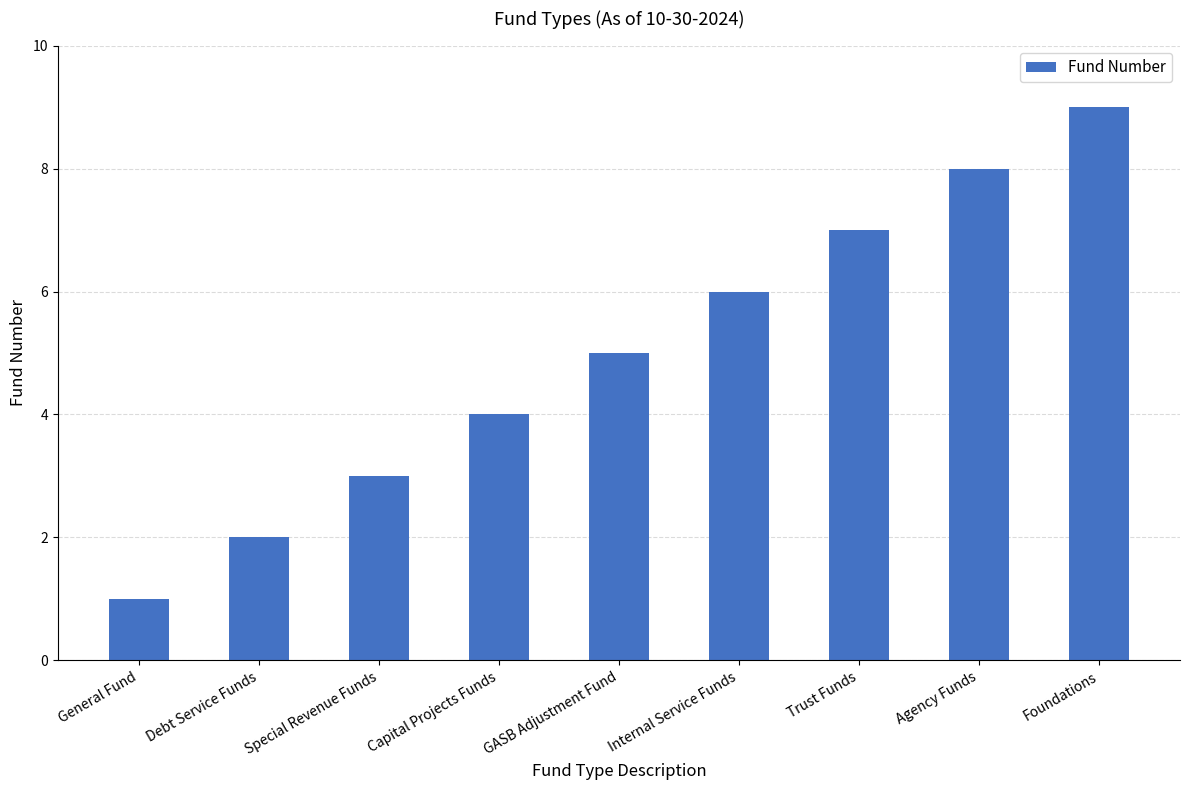

What is the greatest value displayed?

9